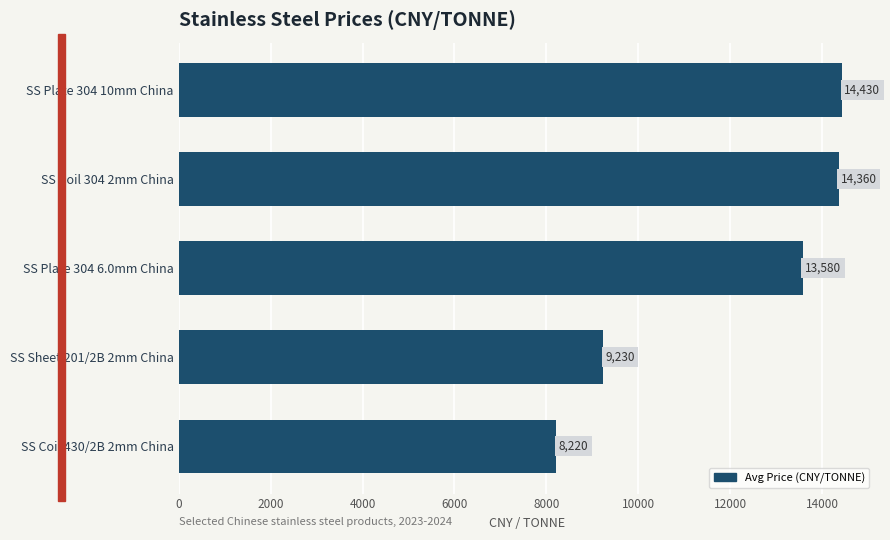

Reading bottom to top, list all the values displayed in this chart.

8220	9230	13580	14360	14430